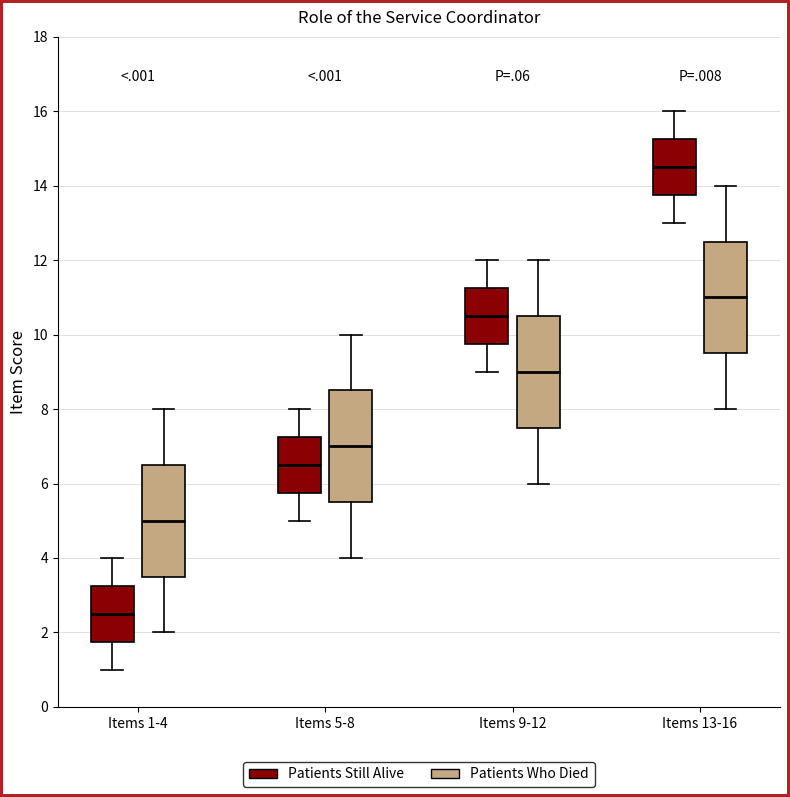

Where does the median line of the box for Items 9-12 (Patients Who Died) sit on the y-axis? The values are not printed on the chart, so give them approximately, as read against the axis.

9.0